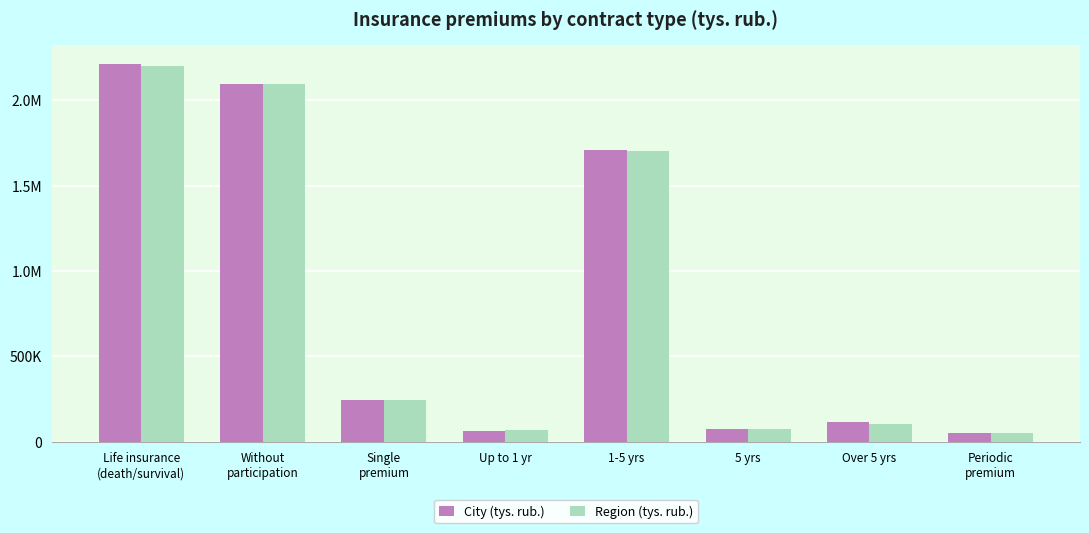

The value of City (tys. rub.) at Over 5 yrs is 45379.4. True or false?

False